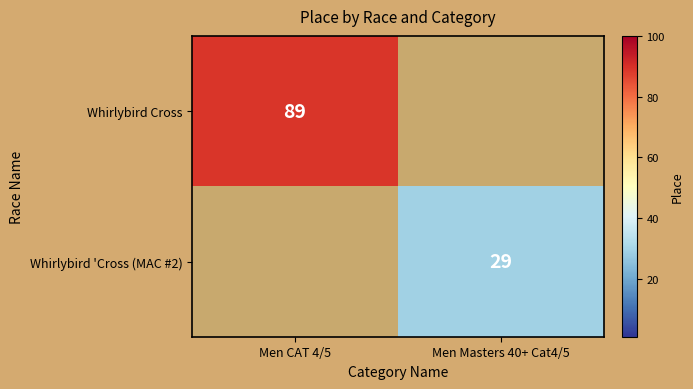

At which category does the chart reach its peak across all series?

Men CAT 4/5